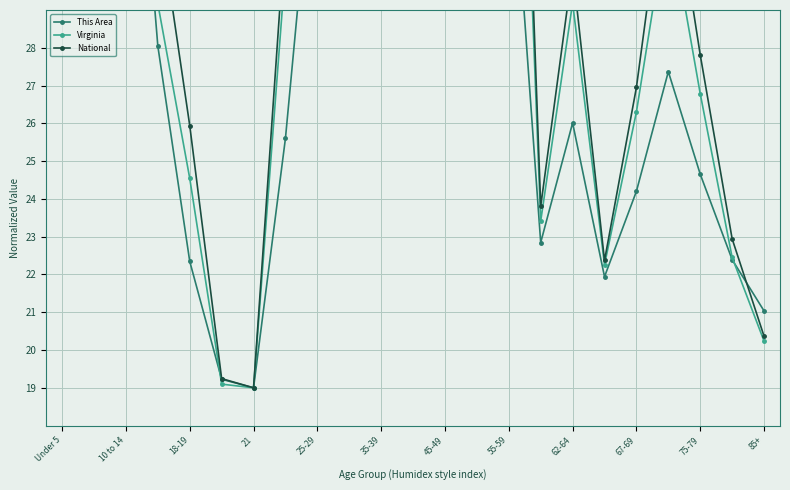

True or false: Virginia has a value of 30.1 at 55-59.

True